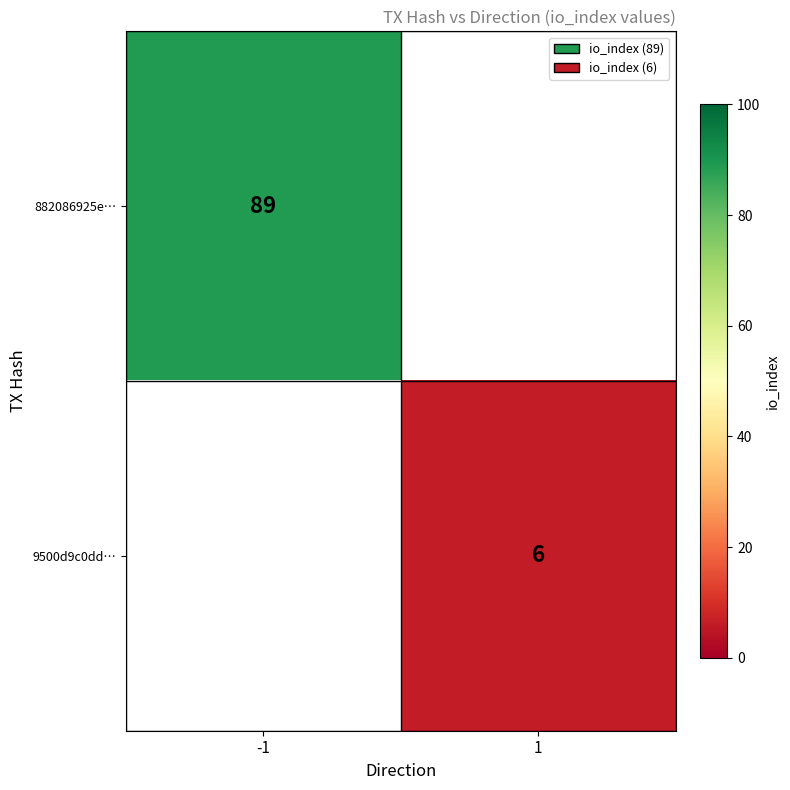

What is the smallest value displayed?

6.0